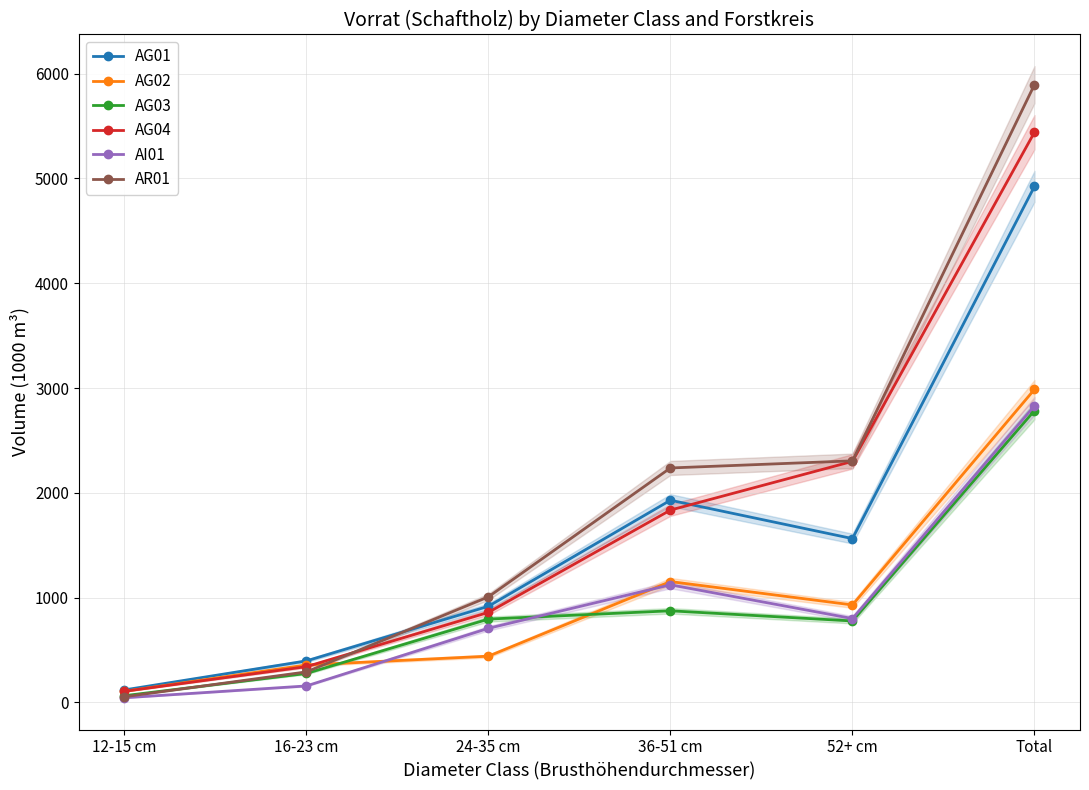

Where does the AR01 series first go above 2237?

52+ cm